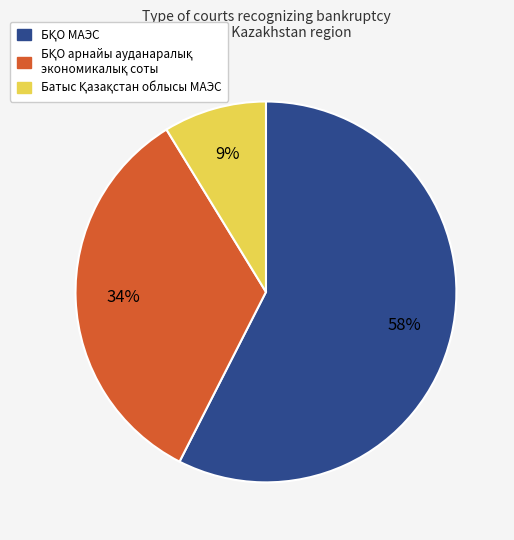

To the nearest percent, what is the average slice percentage?

33%